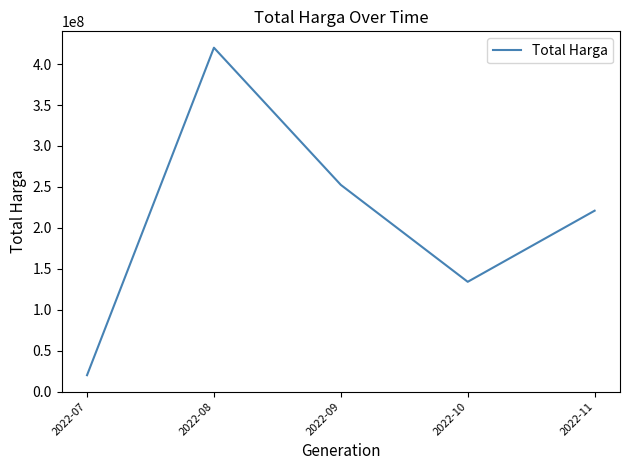

At which category does the data reach its first local valley?

2022-10